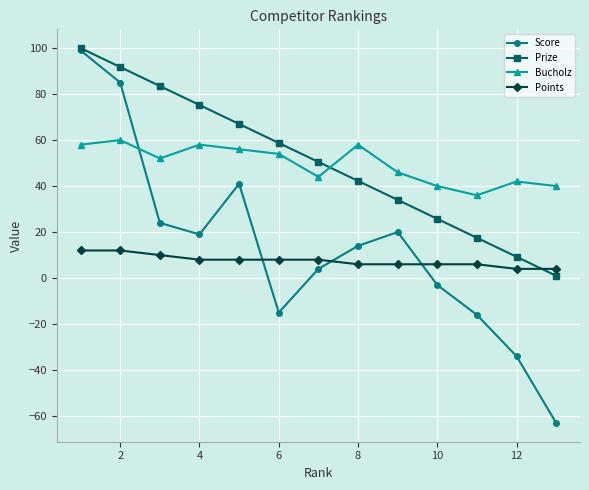

What is the maximum value for Bucholz?

60.0